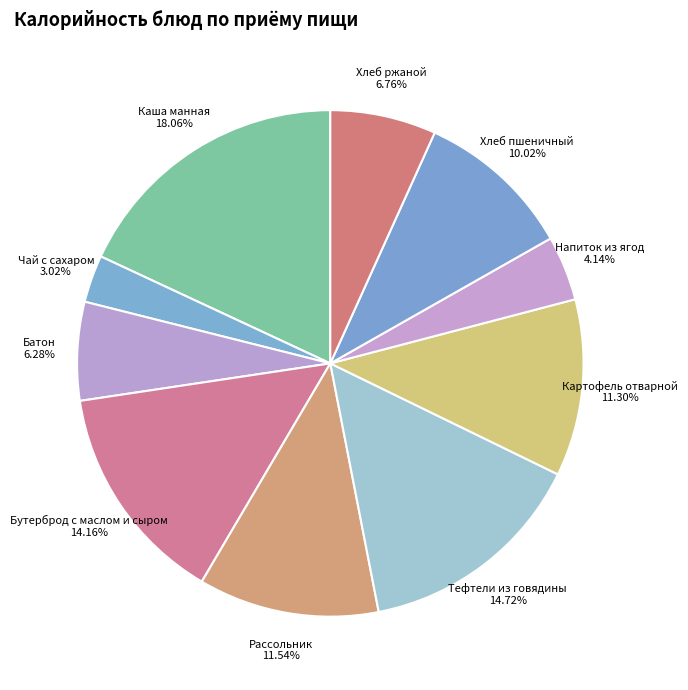

What percentage is the Напиток из ягод slice, to the nearest percent?

4%